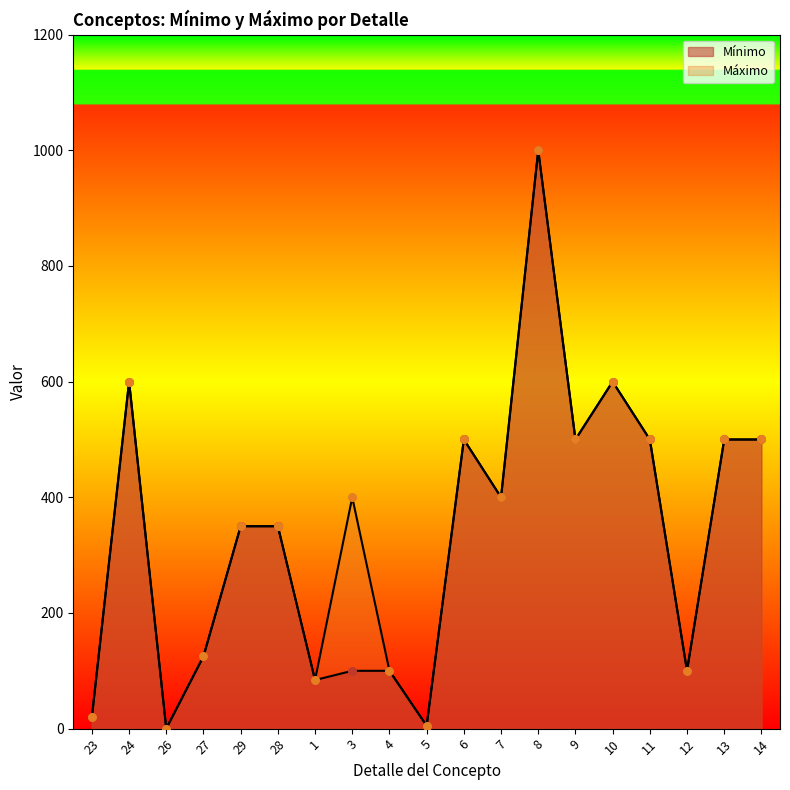

Which series has the largest Y range (max minus min)?

Mínimo